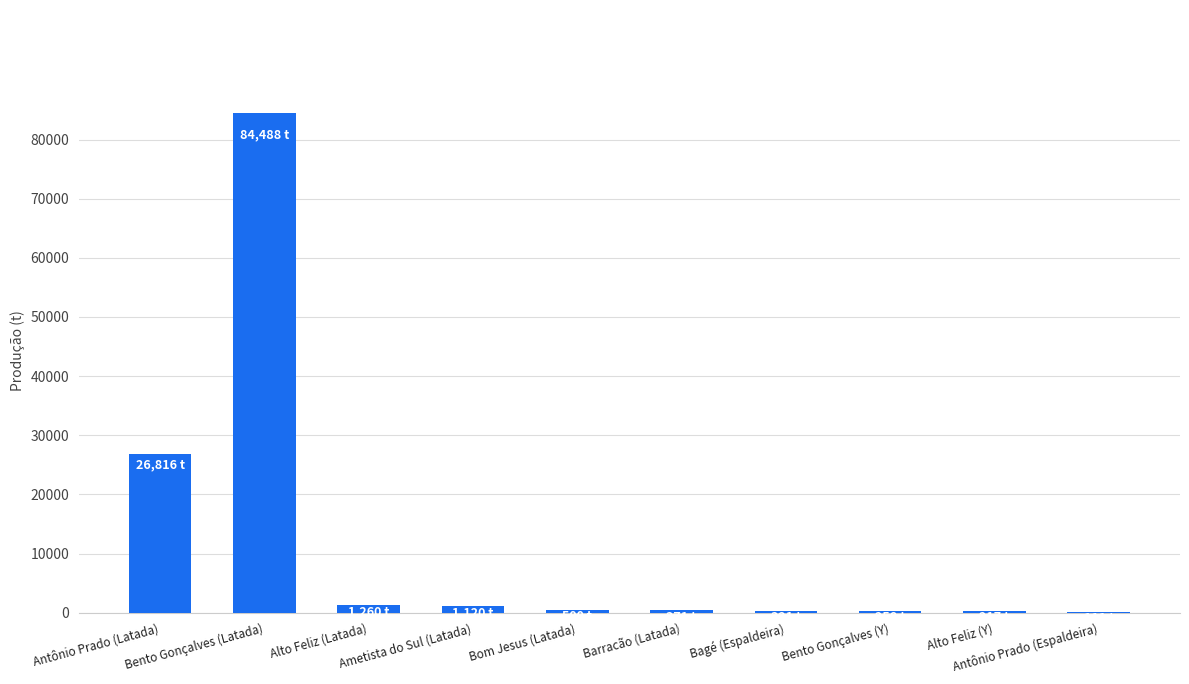

Are the bars grouped side by side (vs. stacked)?

No